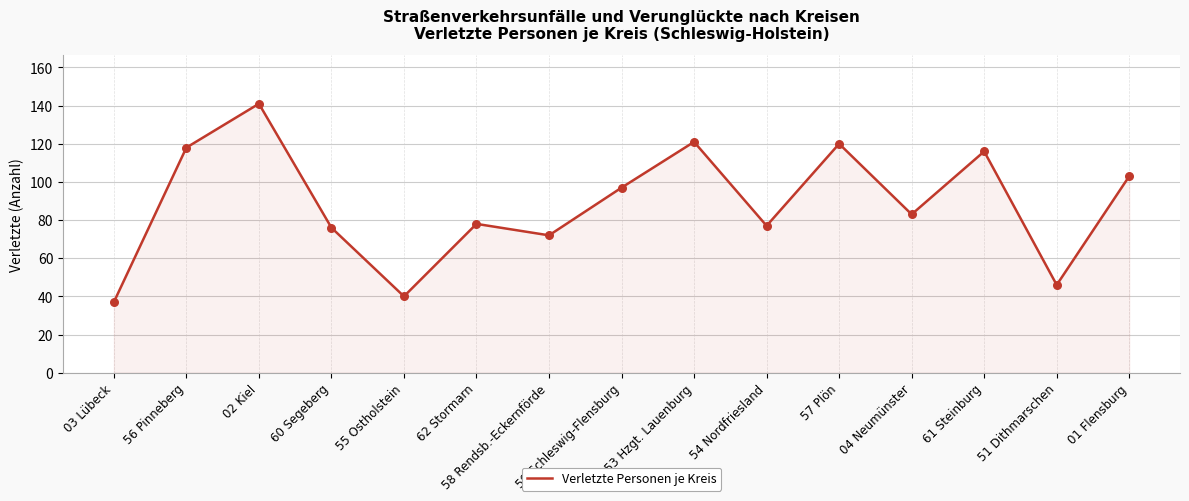

Between 60 Segeberg and 01 Flensburg, which is larger?

01 Flensburg